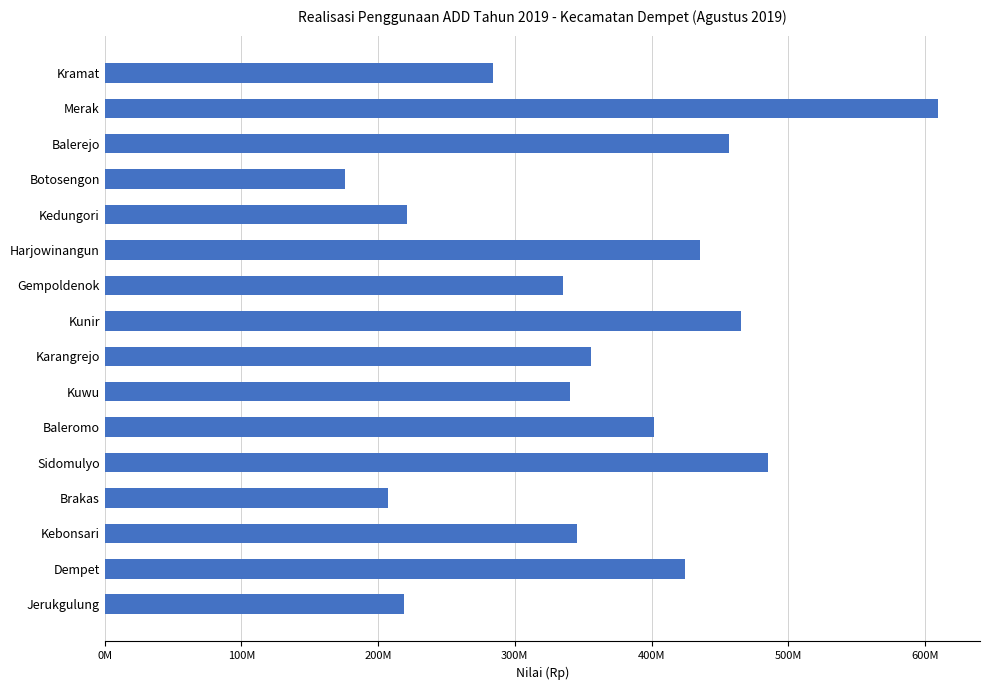

Are the bars horizontal?

Yes